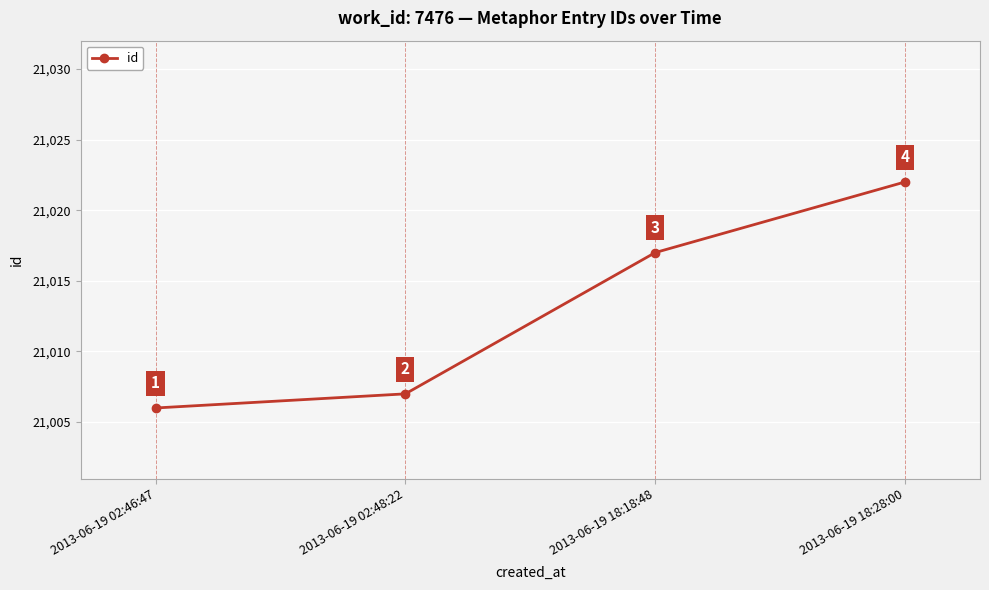

List the labels in order of value, largest first.

2013-06-19 18:28:00, 2013-06-19 18:18:48, 2013-06-19 02:48:22, 2013-06-19 02:46:47